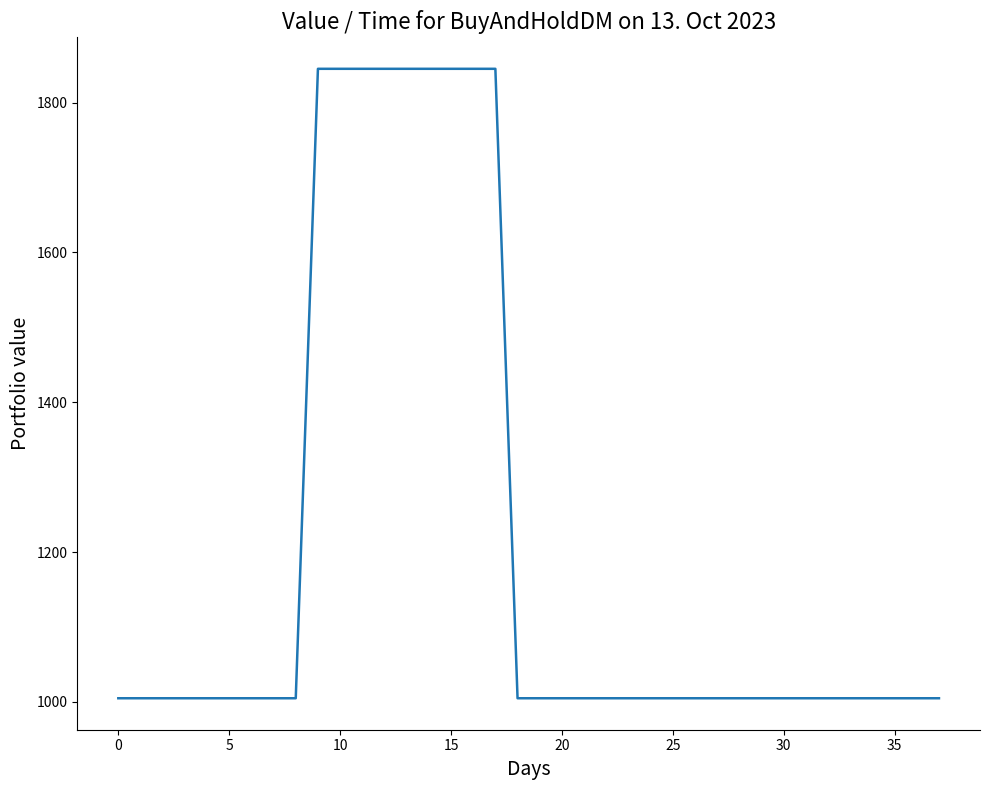

Is this an area chart (filled region under the line)?

No